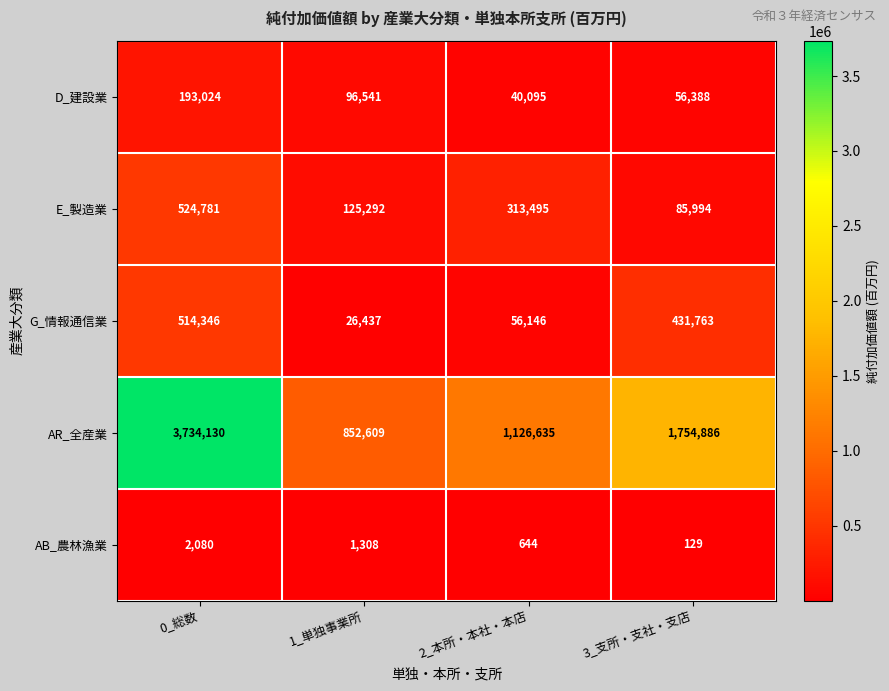

What is the average value of the AR_全産業 series?

1867065